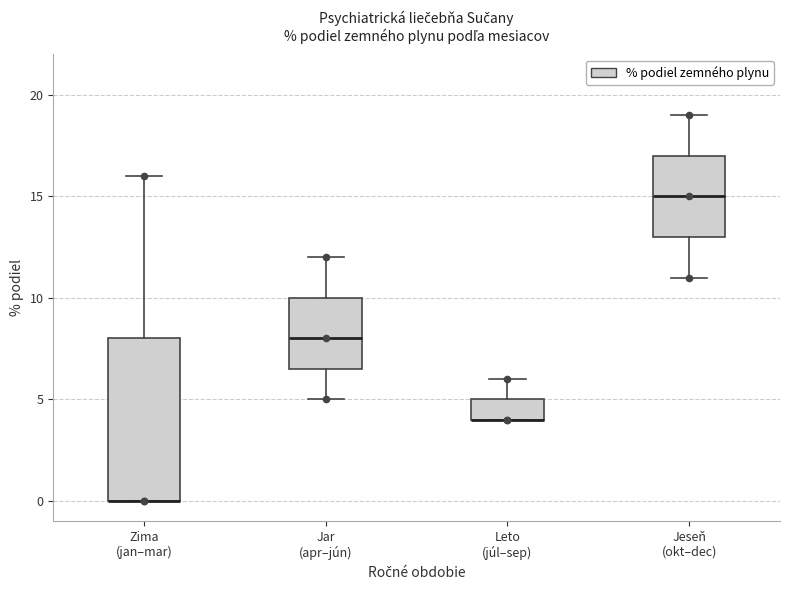

Reading left to right, read every box against the y-axis: the position of its median line, the range the box covers, and the ends of its whiskers. The values are not printed on the chart, so give them approximately, as read against the axis.

Zima (jan–mar): median 0.0 (drawn on the box's lower edge), box 0.0 to 8.0, whiskers 0.0 to 16.0
Jar (apr–jún): median 8.0, box 6.5 to 10.0, whiskers 5.0 to 12.0
Leto (júl–sep): median 4.0 (drawn on the box's lower edge), box 4.0 to 5.0, whiskers 4.0 to 6.0
Jeseň (okt–dec): median 15.0, box 13.0 to 17.0, whiskers 11.0 to 19.0